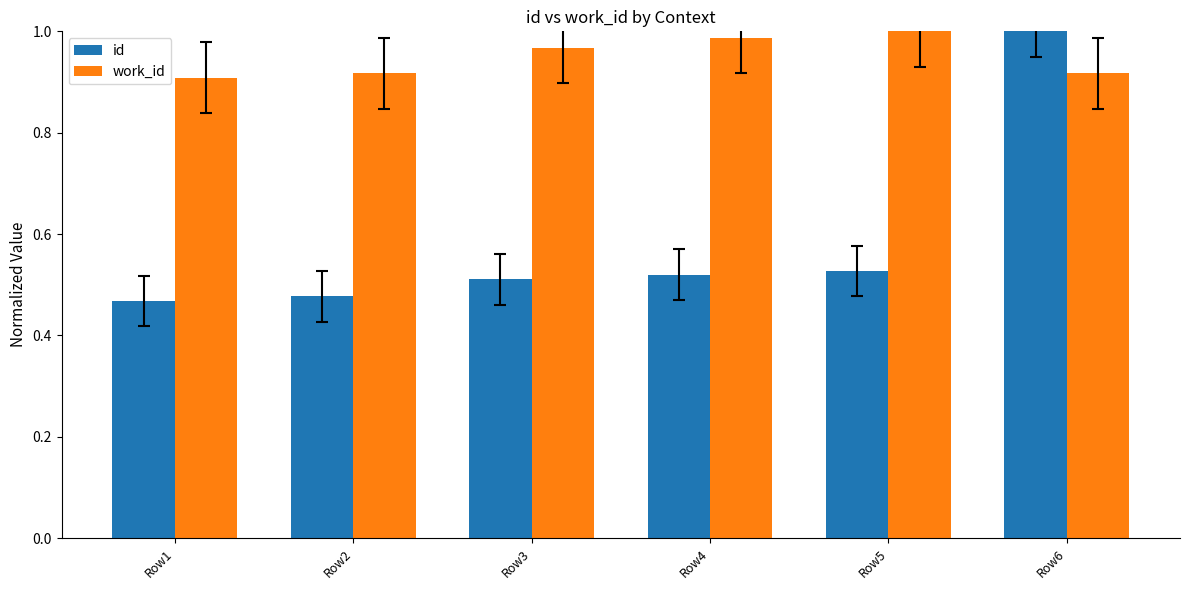

Rank the series at Row1 from highest to lowest value.

work_id, id